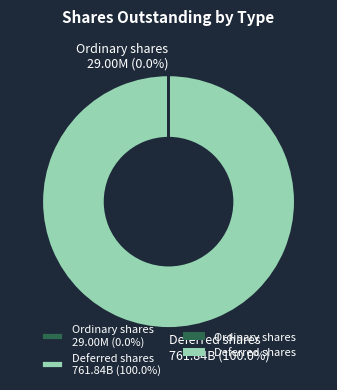

Is there any slice that represents more than half of the pie?

Yes